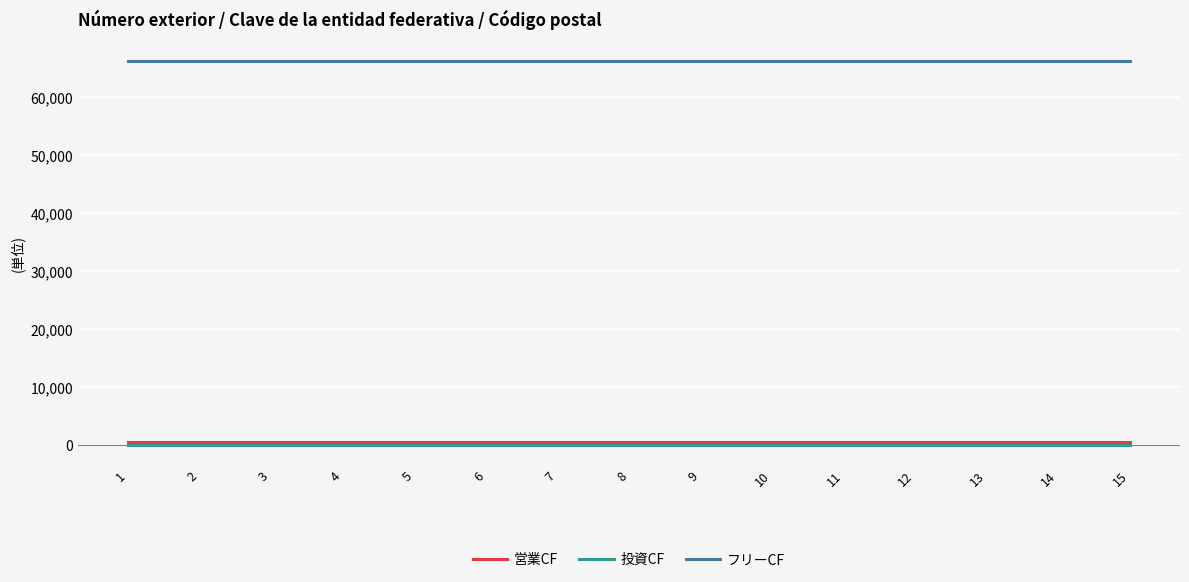

What is the greatest value displayed?

66200